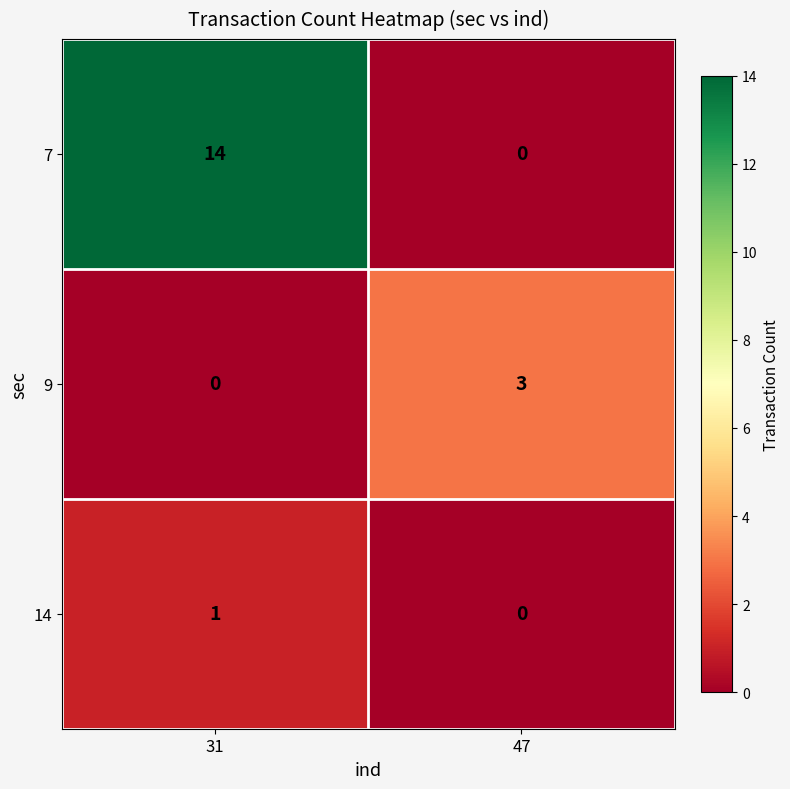

The 7 series shows 0 at 47. True or false?

True